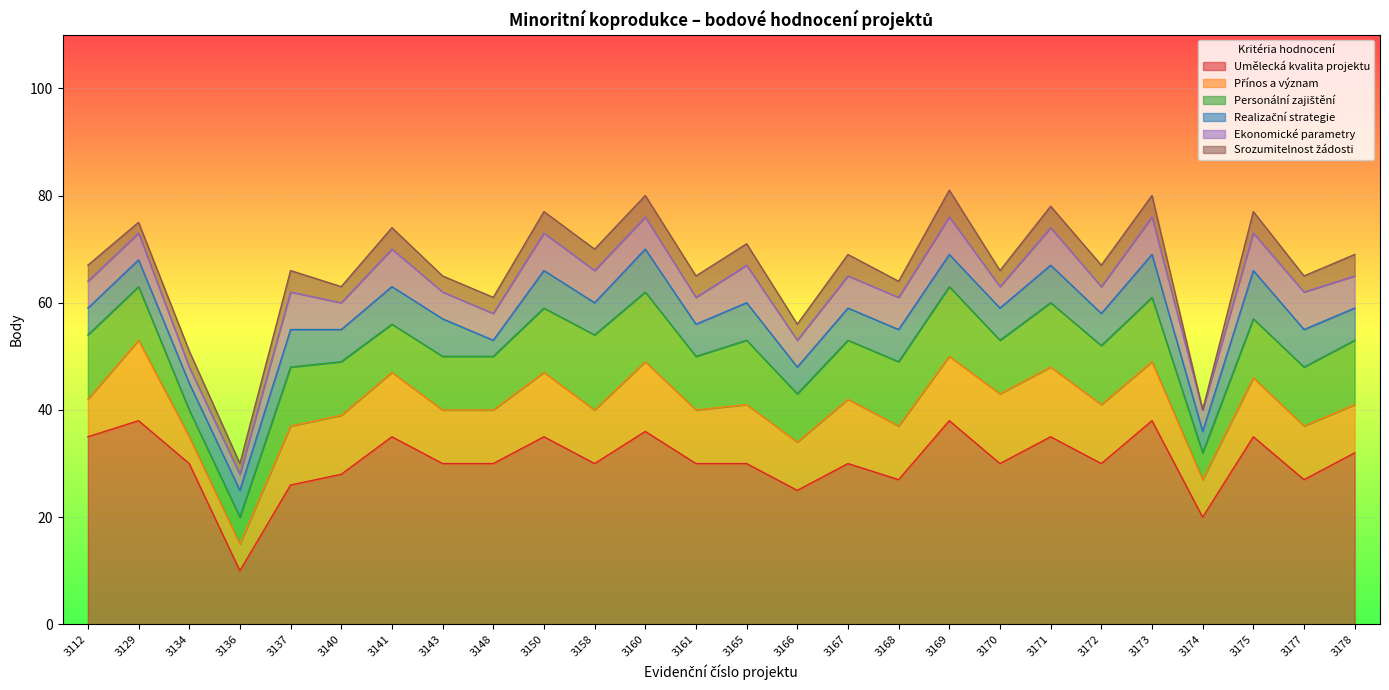

What is the average value of the Srozumitelnost žádosti series?

3